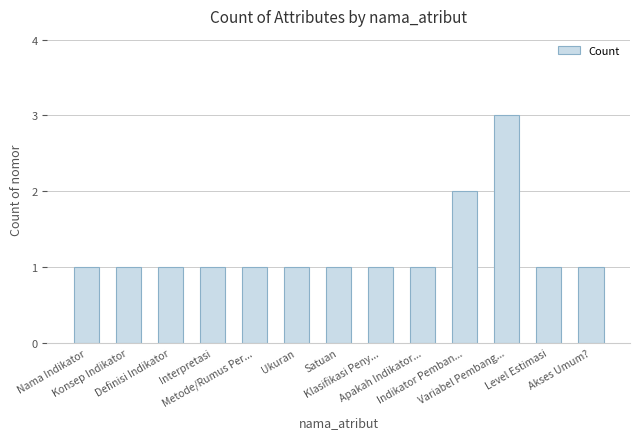

What is the maximum value shown in the chart?

3